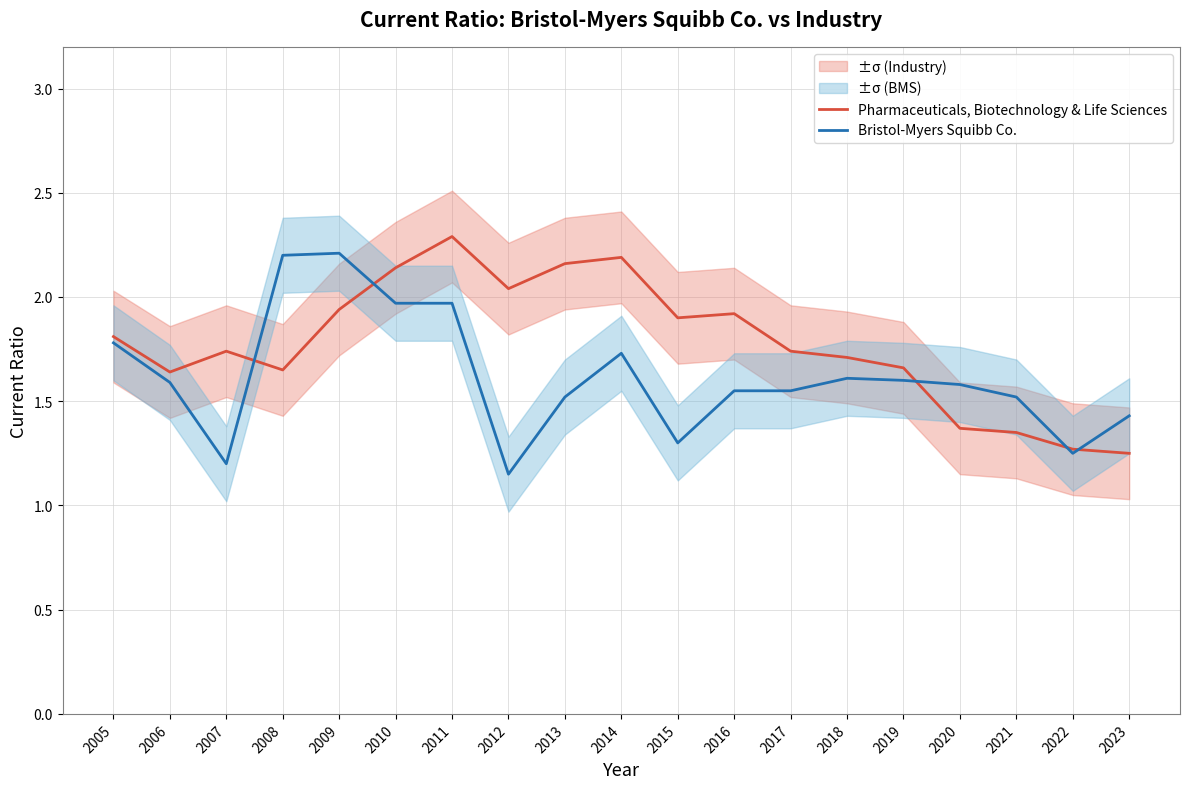

What value does the Pharmaceuticals, Biotechnology & Life Sciences series have at 2017?

1.7